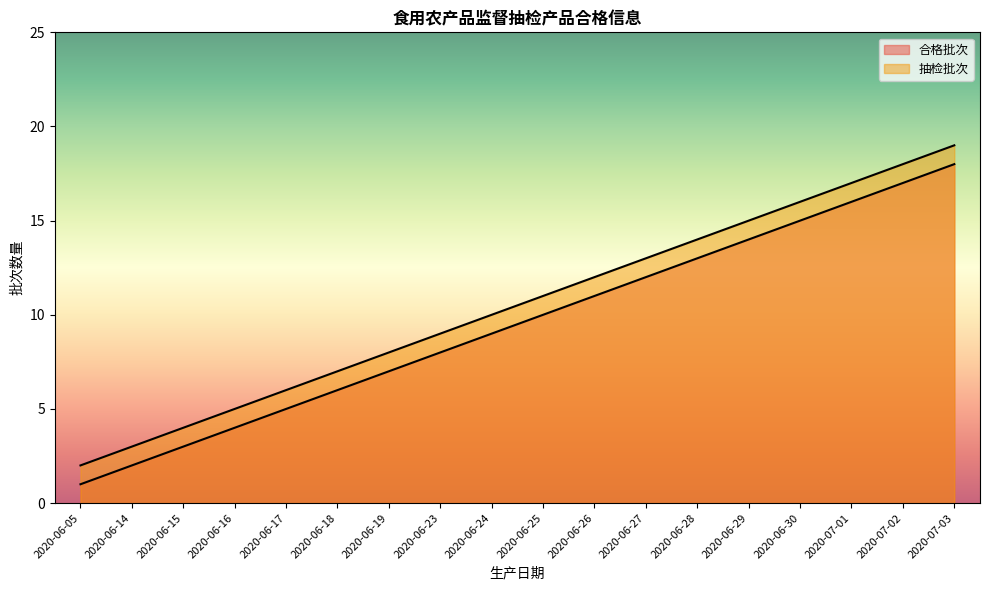

What is the maximum value shown in the chart?

19